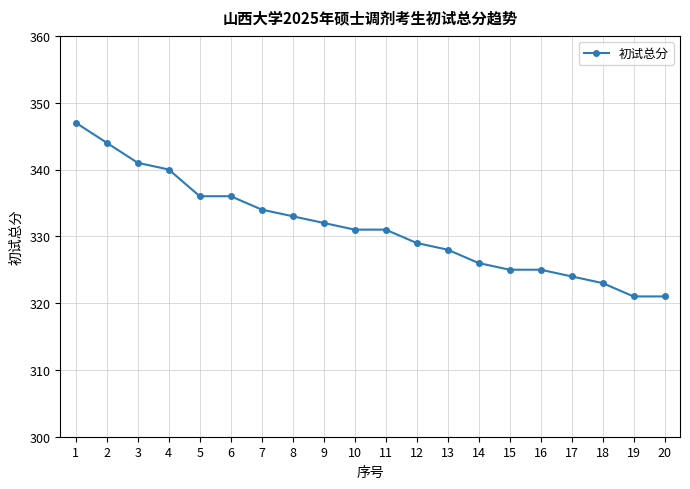

What is the value of the 9th point from the left?

332